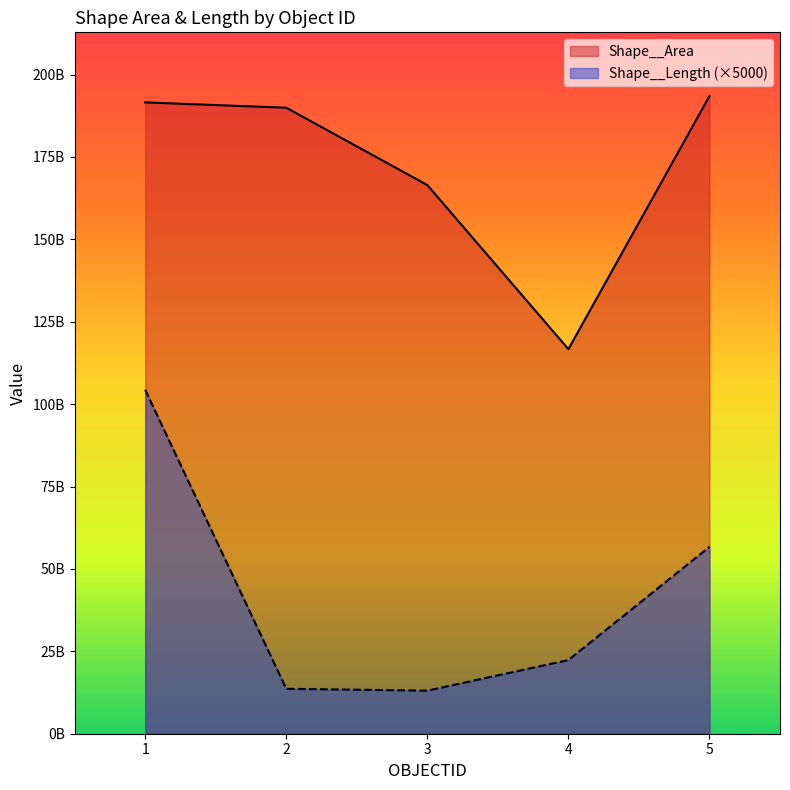

What is the maximum value for Shape__Area?

193469379326.1